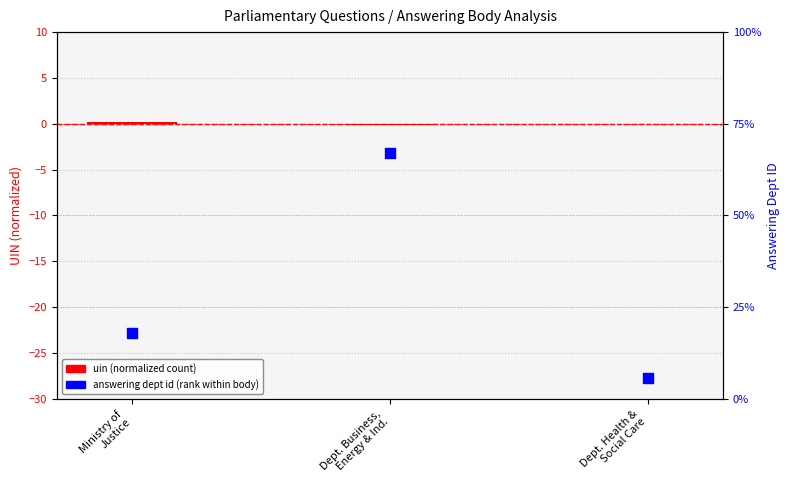

Which series has the largest total across all categories?

answering dept id